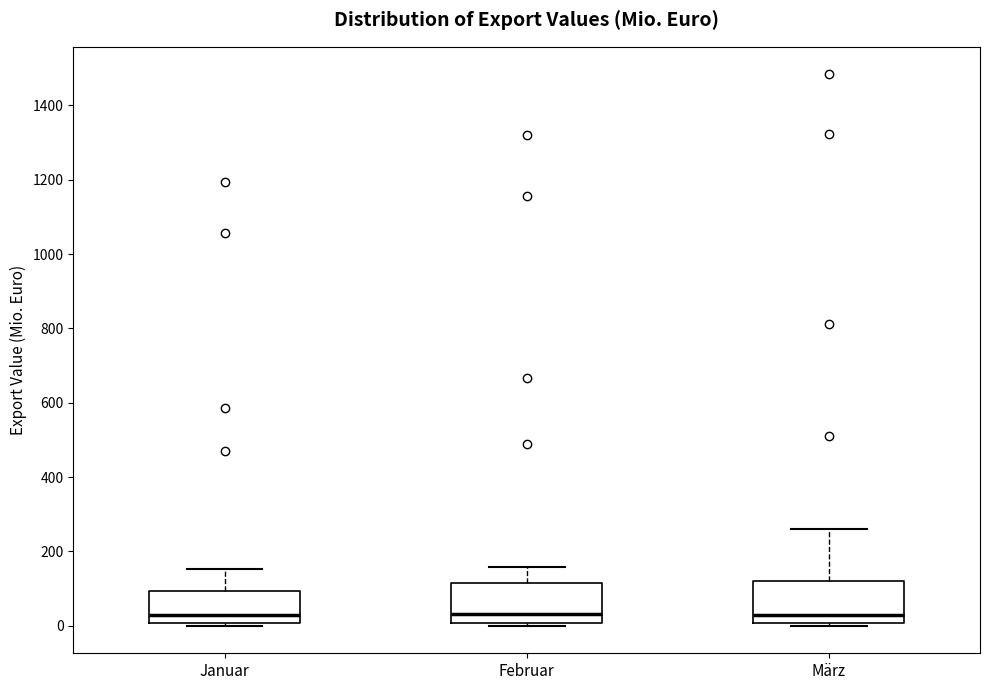

Reading left to right, transcribe this box plot: for each box, give where its median line is, the range the box spans, and where its two whiskers end, as read against the y-axis. The values are not printed on the chart, so give them approximately, as read against the axis.

Januar: median 20, box 0 to 100, whiskers 0 (just below the box's lower edge) to 160
Februar: median 40, box 0 to 120, whiskers 0 (just below the box's lower edge) to 160
März: median 20, box 0 to 120, whiskers 0 (just below the box's lower edge) to 260